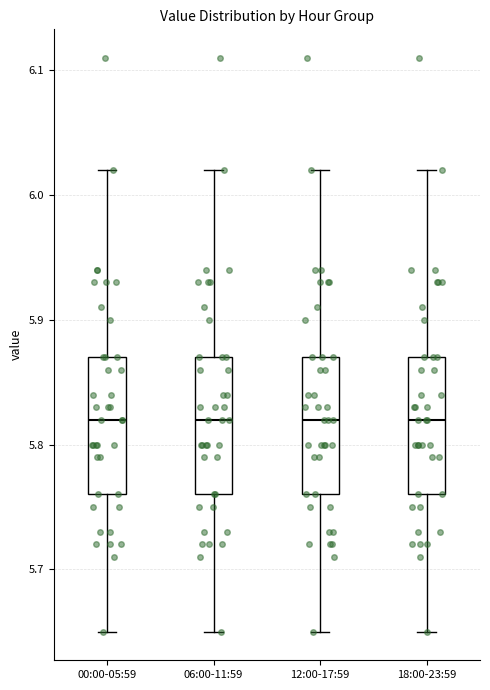

Reading left to right, read every box against the y-axis: the position of its median line, the range the box covers, and the ends of its whiskers. The values are not printed on the chart, so give them approximately, as read against the axis.

00:00-05:59: median 5.82, box 5.76 to 5.87, whiskers 5.65 to 6.02
06:00-11:59: median 5.82, box 5.76 to 5.87, whiskers 5.65 to 6.02
12:00-17:59: median 5.82, box 5.76 to 5.87, whiskers 5.65 to 6.02
18:00-23:59: median 5.82, box 5.76 to 5.87, whiskers 5.65 to 6.02